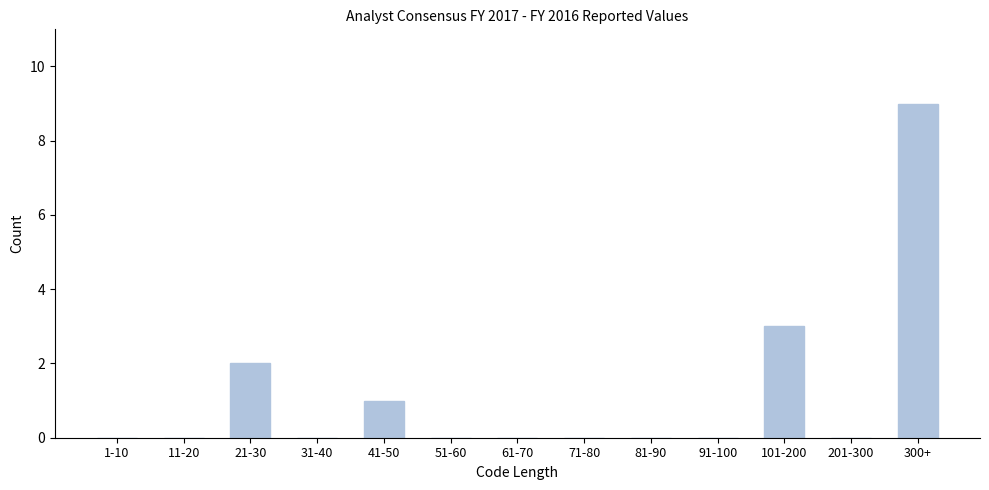

Reading left to right, extract all data points from this chart.

1-10=0	11-20=0	21-30=2	31-40=0	41-50=1	51-60=0	61-70=0	71-80=0	81-90=0	91-100=0	101-200=3	201-300=0	300+=9